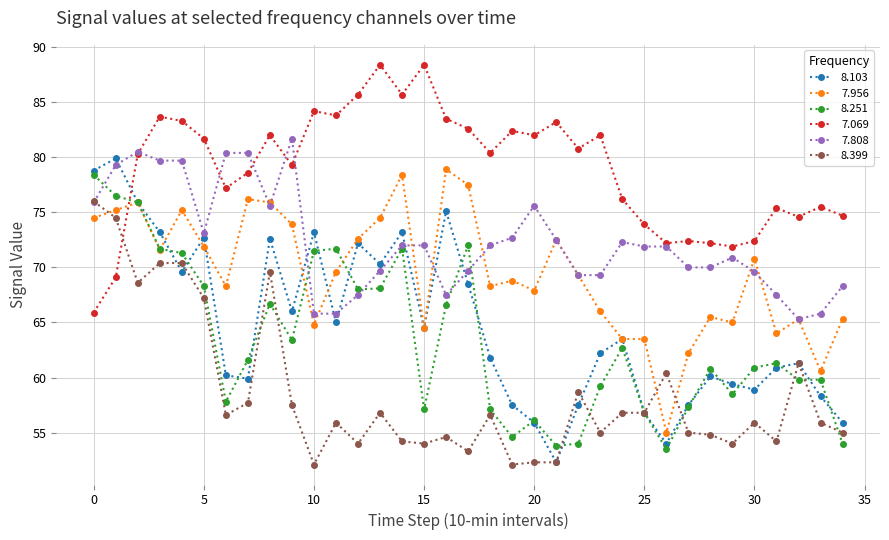

What is the value of the 7.069 point at the 15th from the left?

85.7